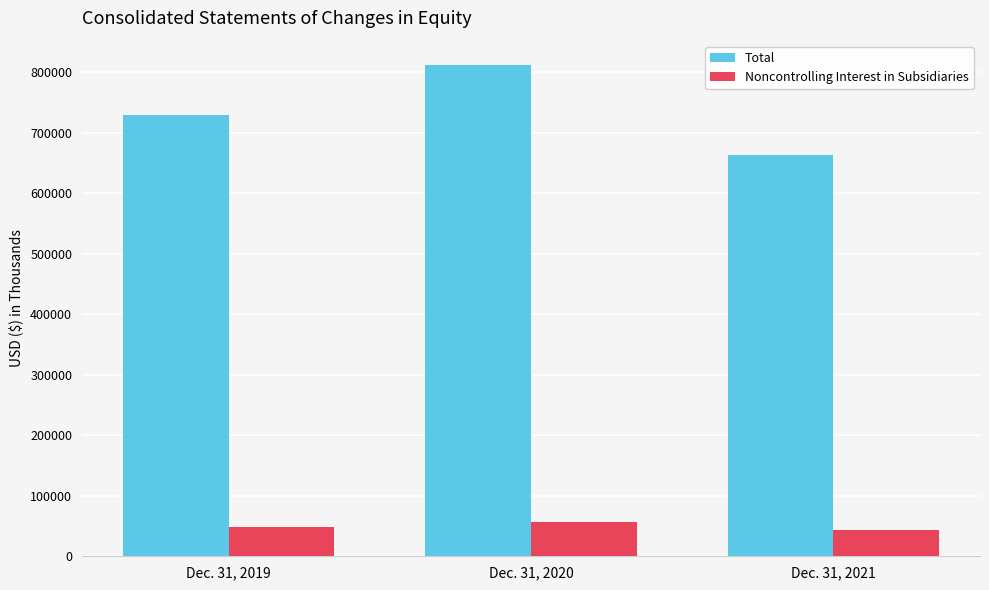

What is the highest value of the Noncontrolling Interest in Subsidiaries series?

57061